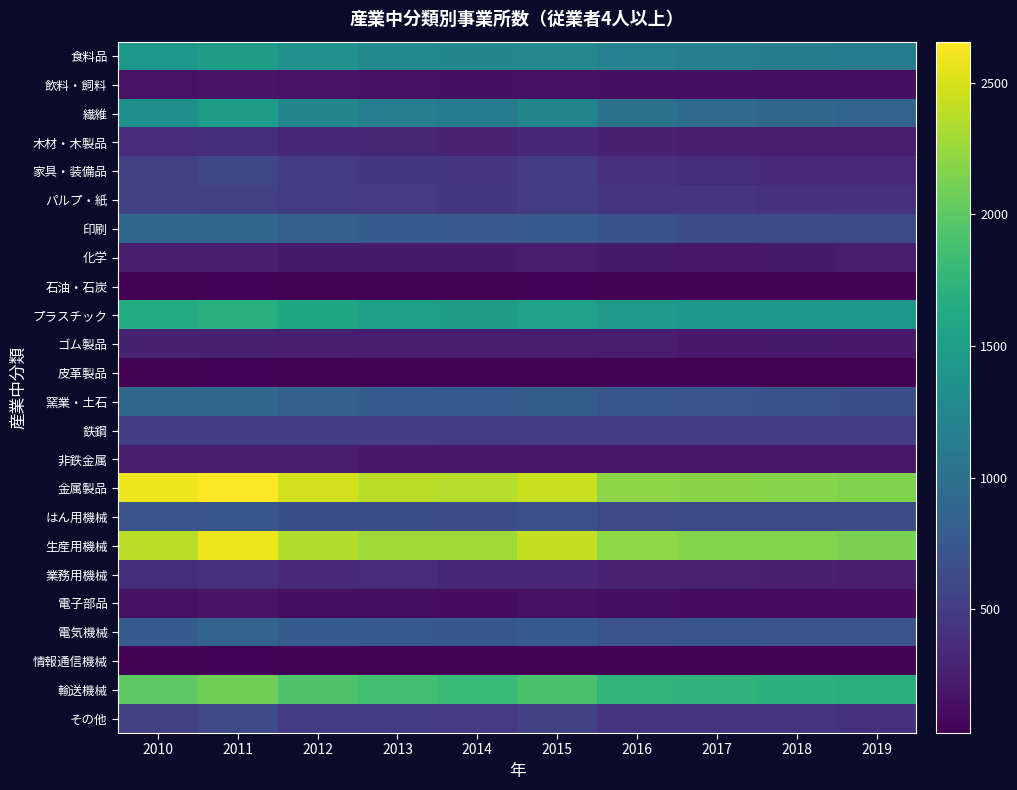

What is the total value across all series at 2014?

16795